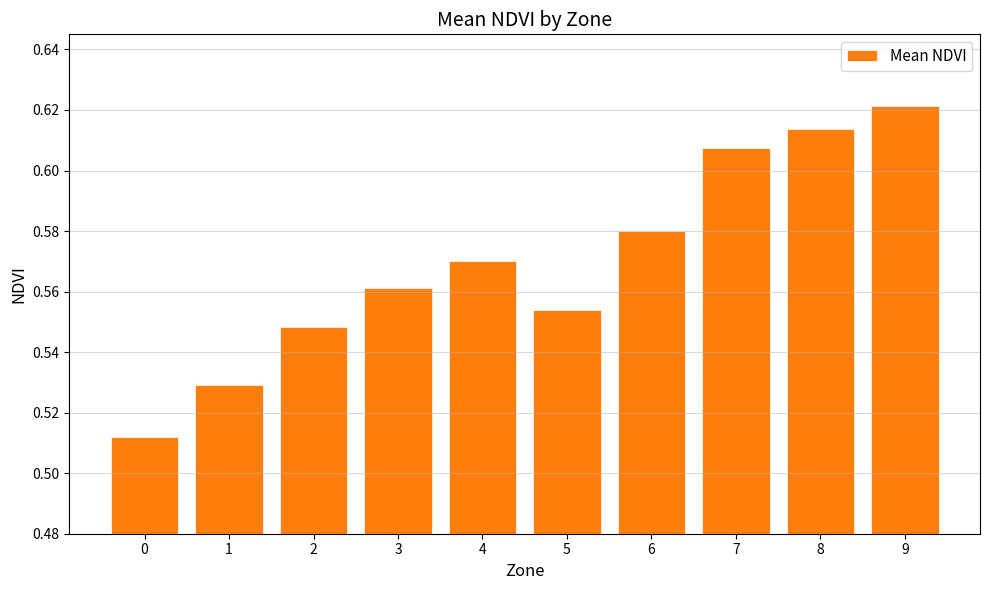

The value at 9 is 0.1. True or false?

False